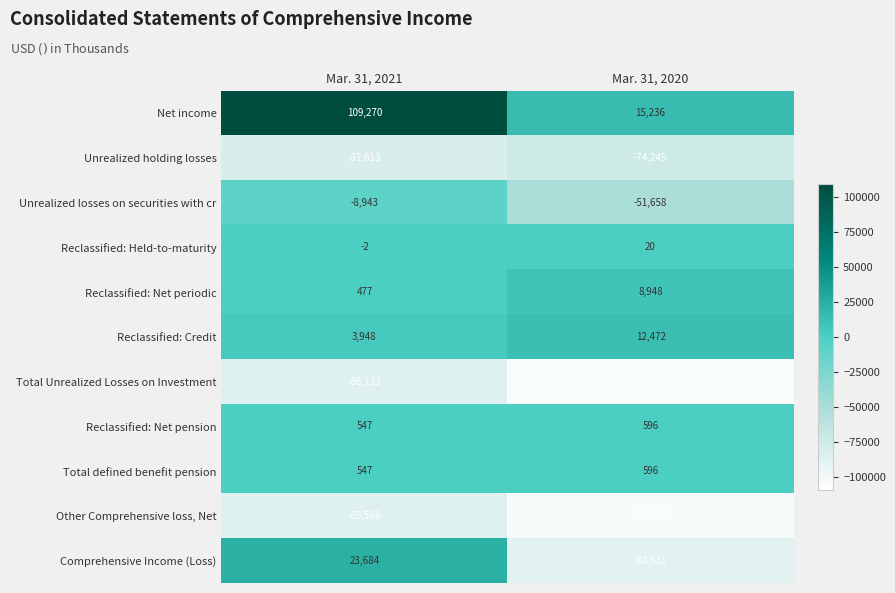

Reading left to right, transcribe all the data shown in this chart.

Net income: 109270	15236
Unrealized holding losses: -81613	-74245
Unrealized losses on securities with cr: -8943	-51658
Reclassified: Held-to-maturity: -2	20
Reclassified: Net periodic: 477	8948
Reclassified: Credit: 3948	12472
Total Unrealized Losses on Investment: -86133	-104463
Reclassified: Net pension: 547	596
Total defined benefit pension: 547	596
Other Comprehensive loss, Net: -85586	-103867
Comprehensive Income (Loss): 23684	-88631